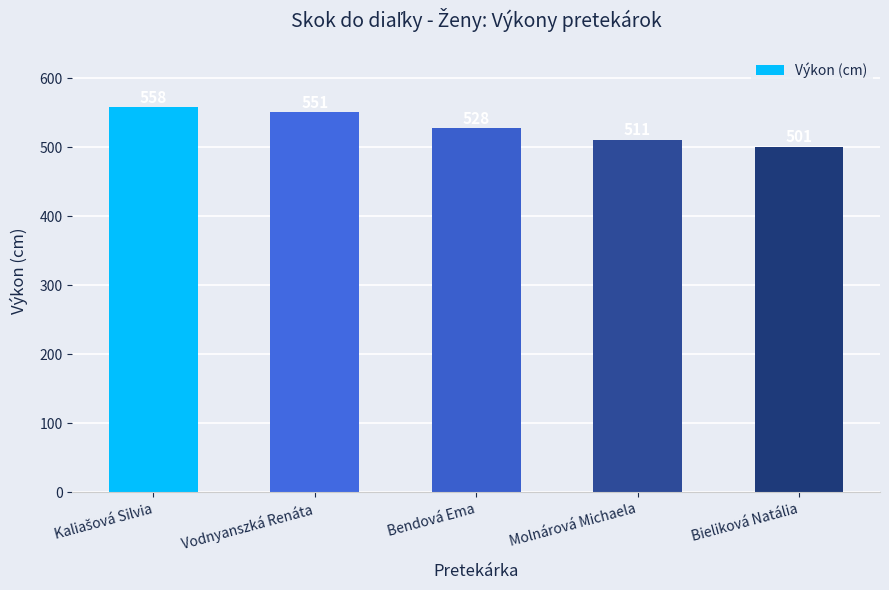

What is the ratio of the value at Bieliková Natália to the value at Bendová Ema?

0.9